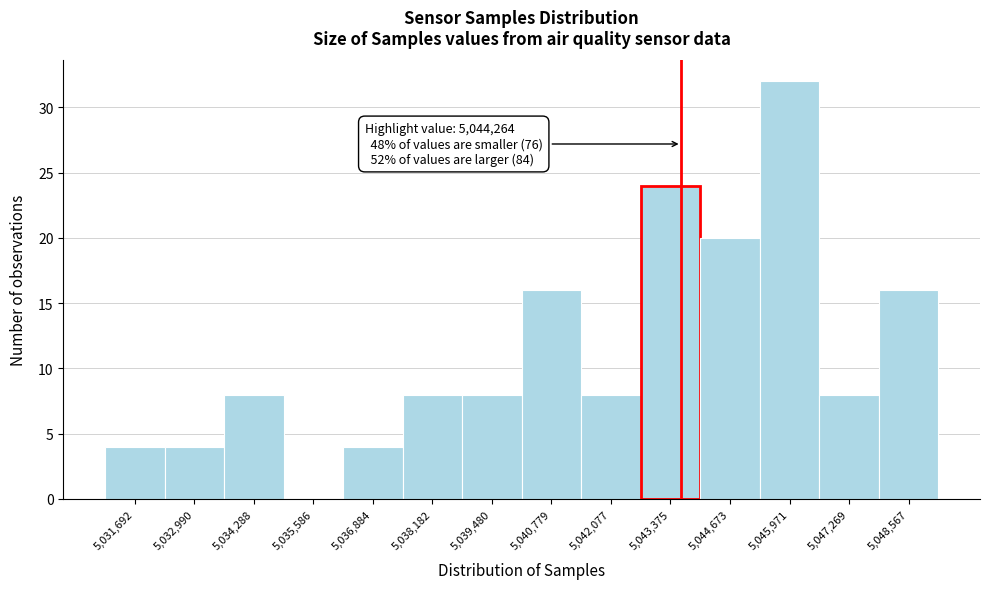

Reading right to left, what are all the values shown in this chart?

5,048,567=16	5,047,269=8	5,045,971=32	5,044,673=20	5,043,375=24	5,042,077=8	5,040,779=16	5,039,480=8	5,038,182=8	5,036,884=4	5,035,586=0	5,034,288=8	5,032,990=4	5,031,692=4